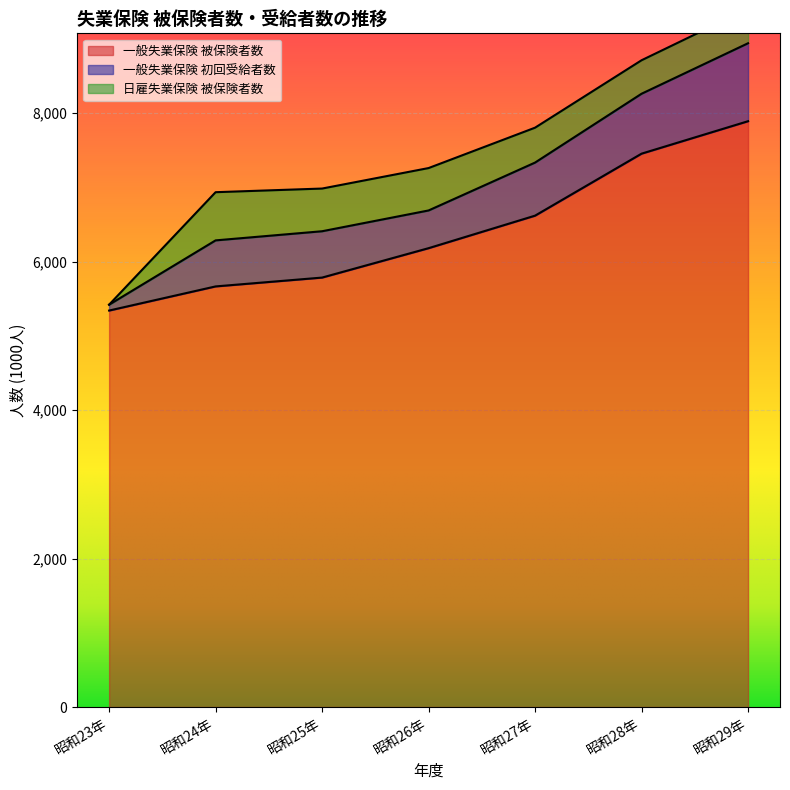

True or false: 一般失業保険 被保険者数 has more than 1 points higher than both neighbors.

False